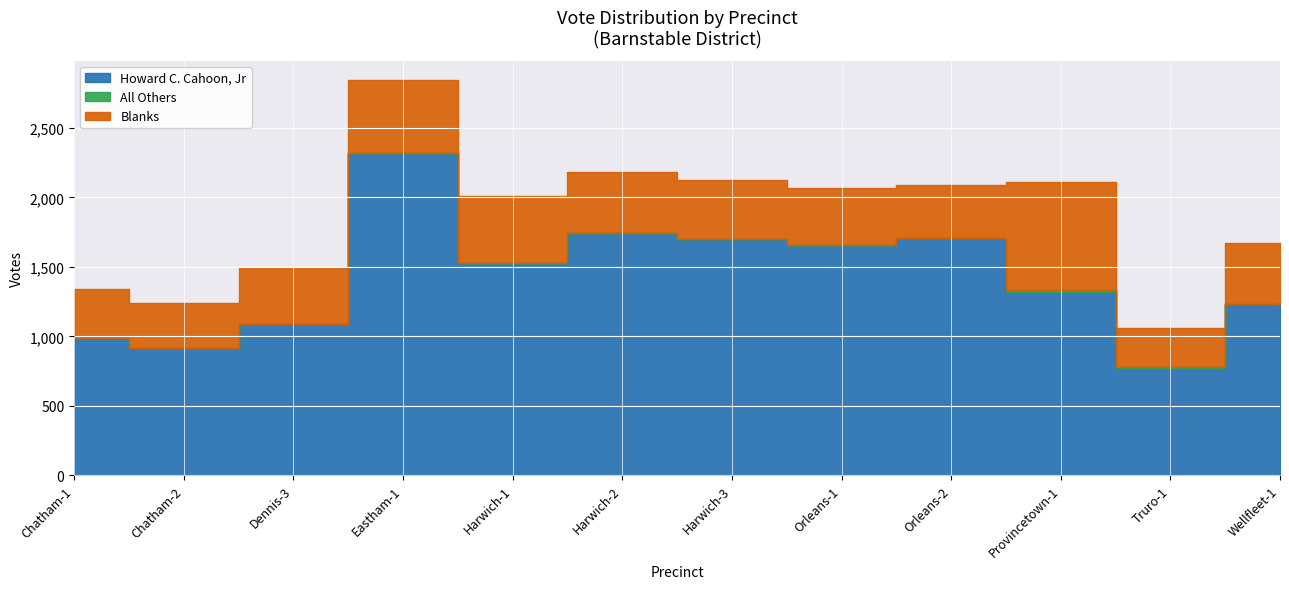

What position from the right is Harwich-2?

7